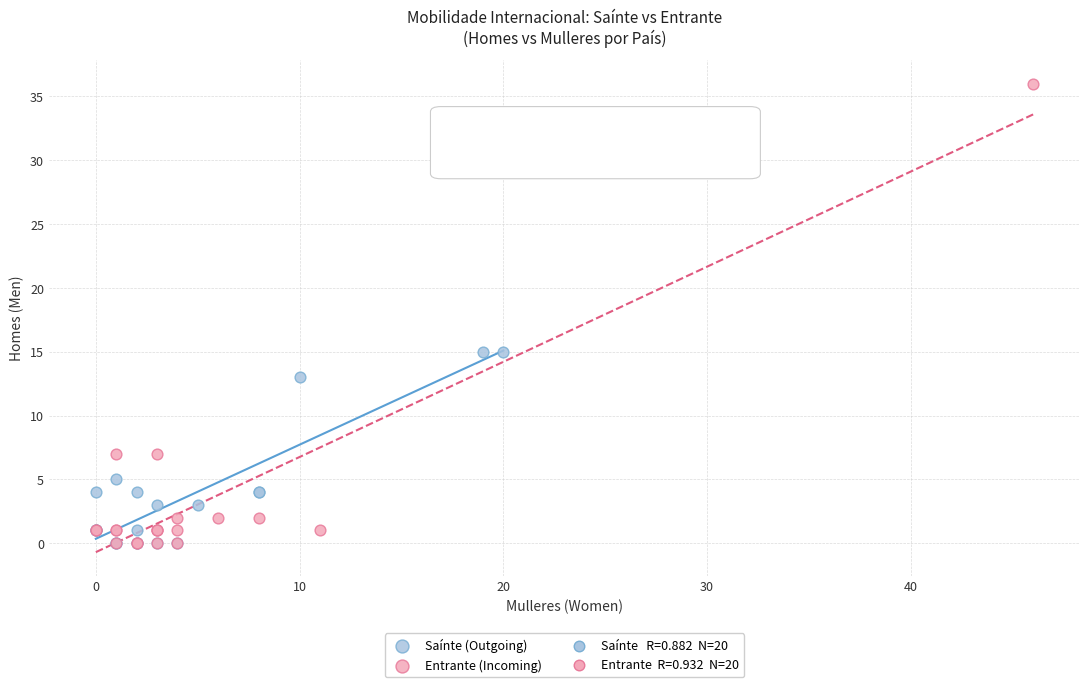

Which series has the widest spread of Y values?

Entrante (Incoming)